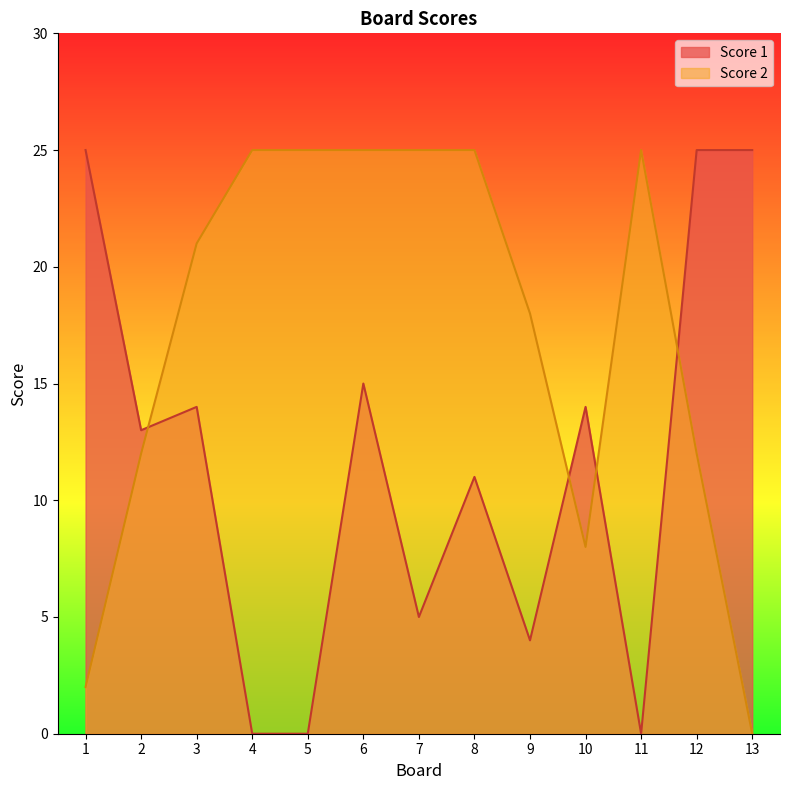

Which category has the highest value in the Score 1 series?

1